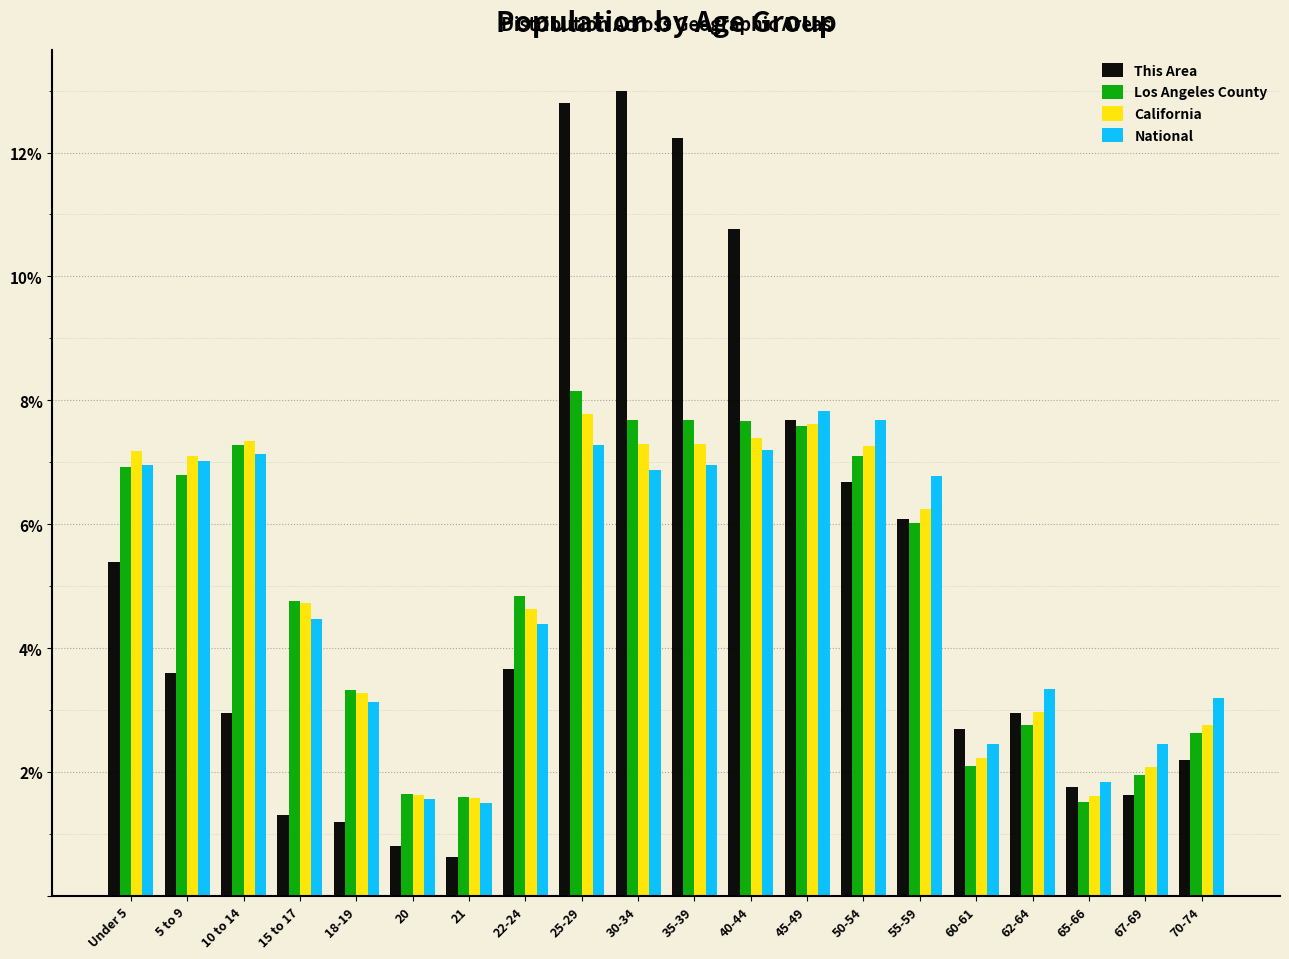

Is it true that National equals 3.1 at 18-19?

True